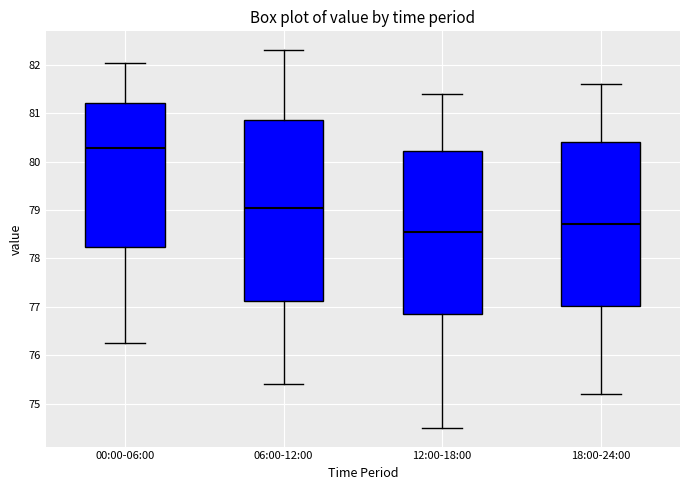

Which box's median line is the highest?

00:00-06:00